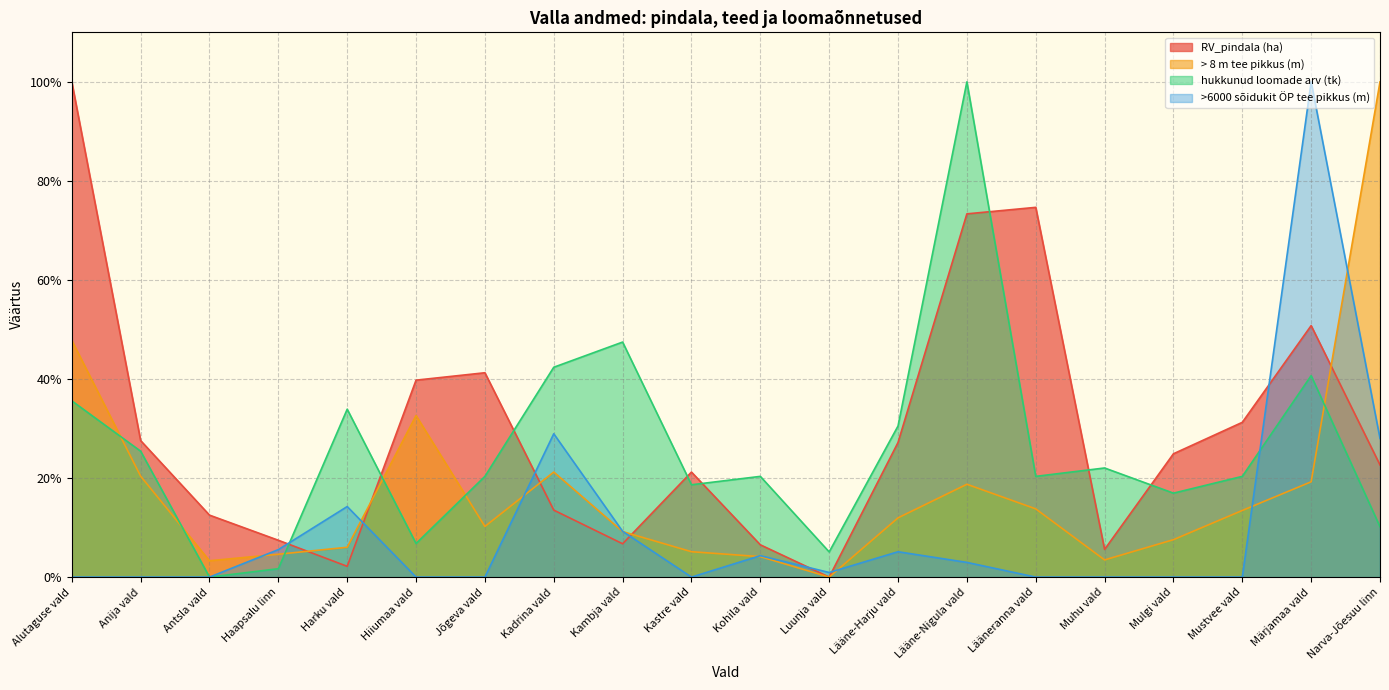

What is the difference between the second highest and minimum values in the > 8 m tee pikkus (m) series?

47.8